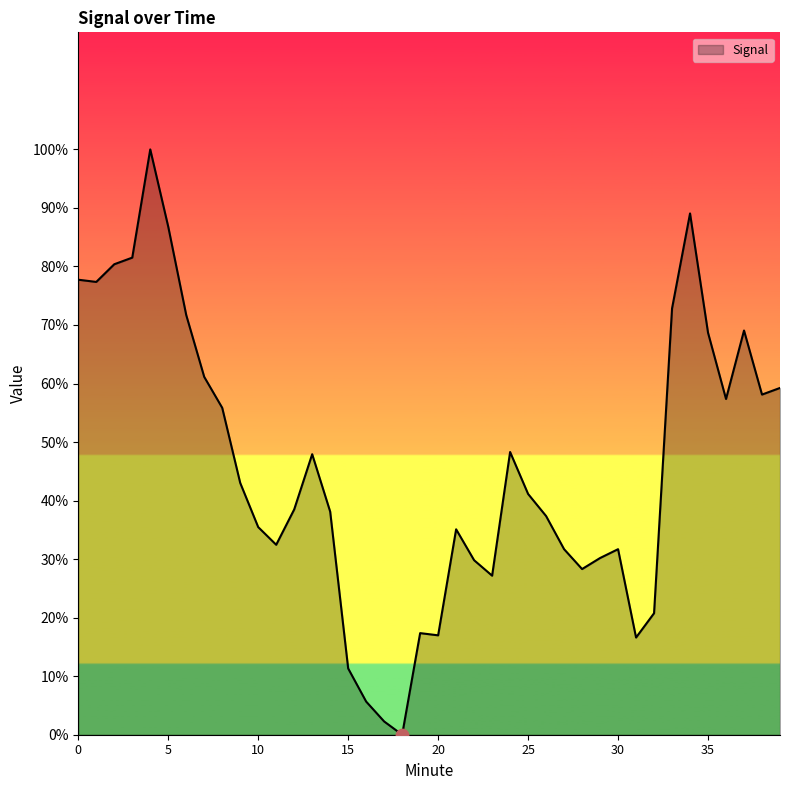

What is the greatest value displayed?

100.0